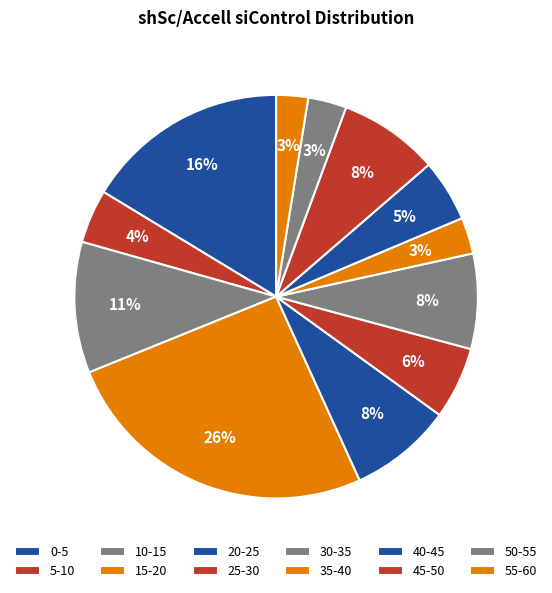

Count the number of slices in the pie.

12